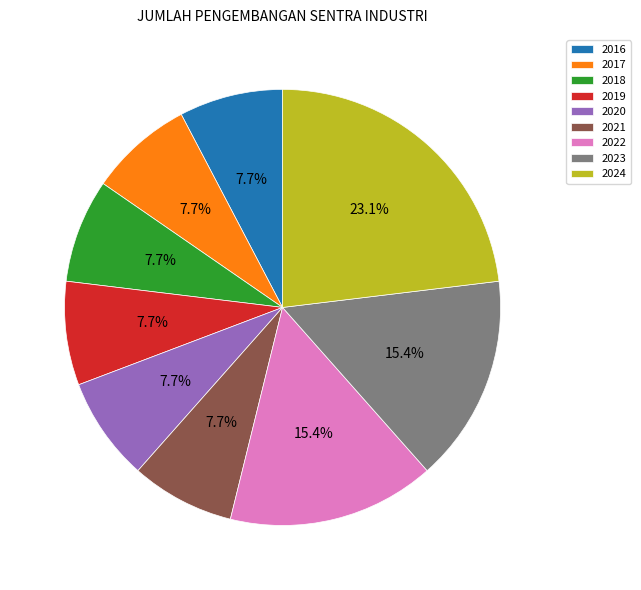

Between 2024 and 2016, which is larger?

2024